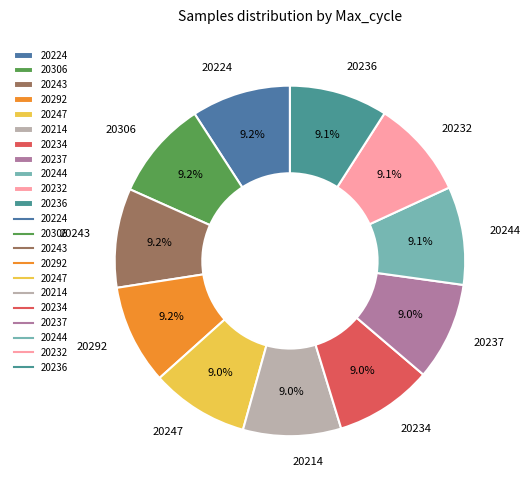

Does any single category account for the majority?

No